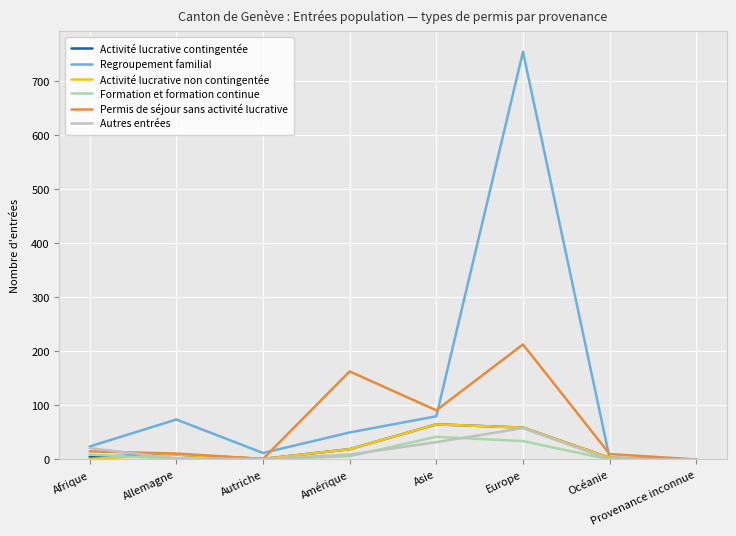

What is the maximum value for Autres entrées?

58